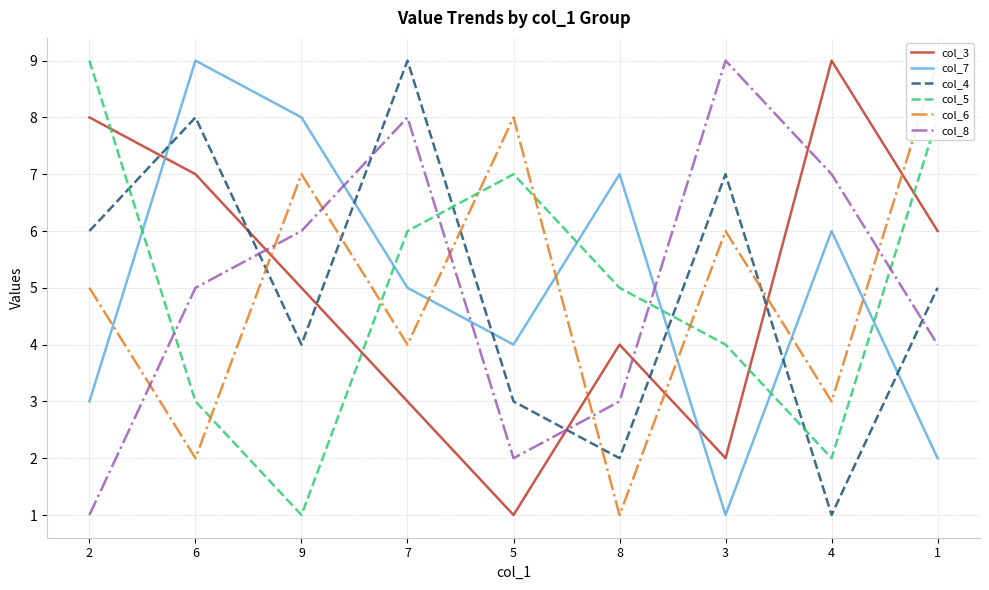

Which series changed the most between 6 and 8?

col_4